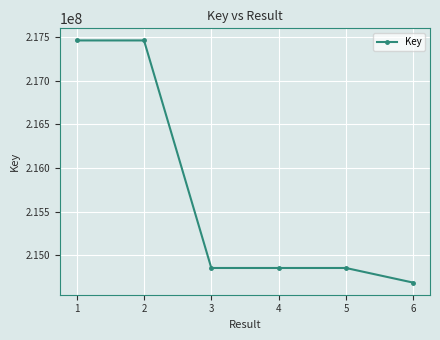

How many series are shown in this chart?

1